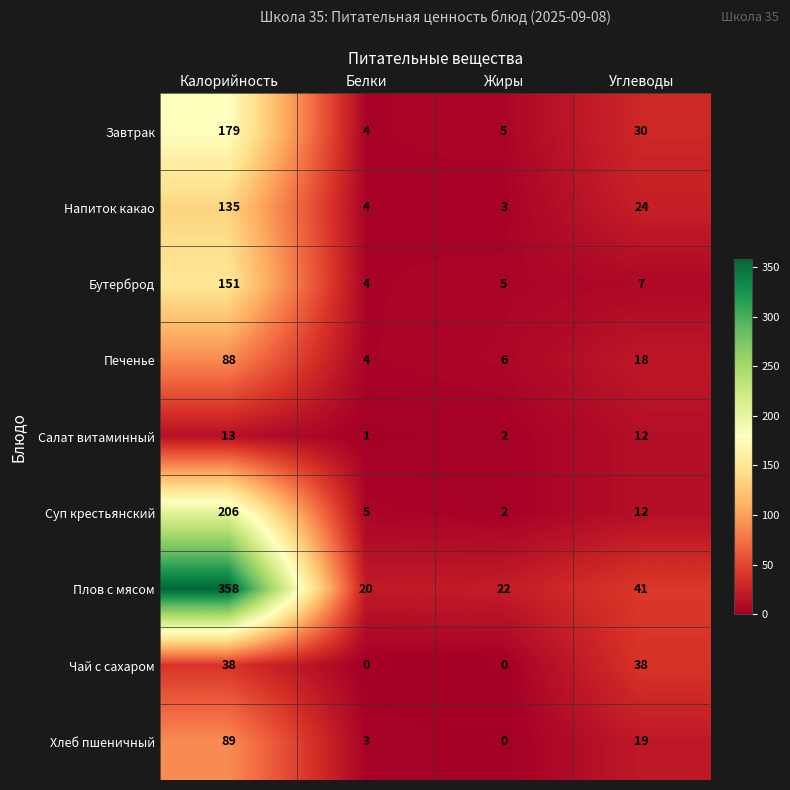

Read the Печенье value at Белки, to the nearest 5.

5